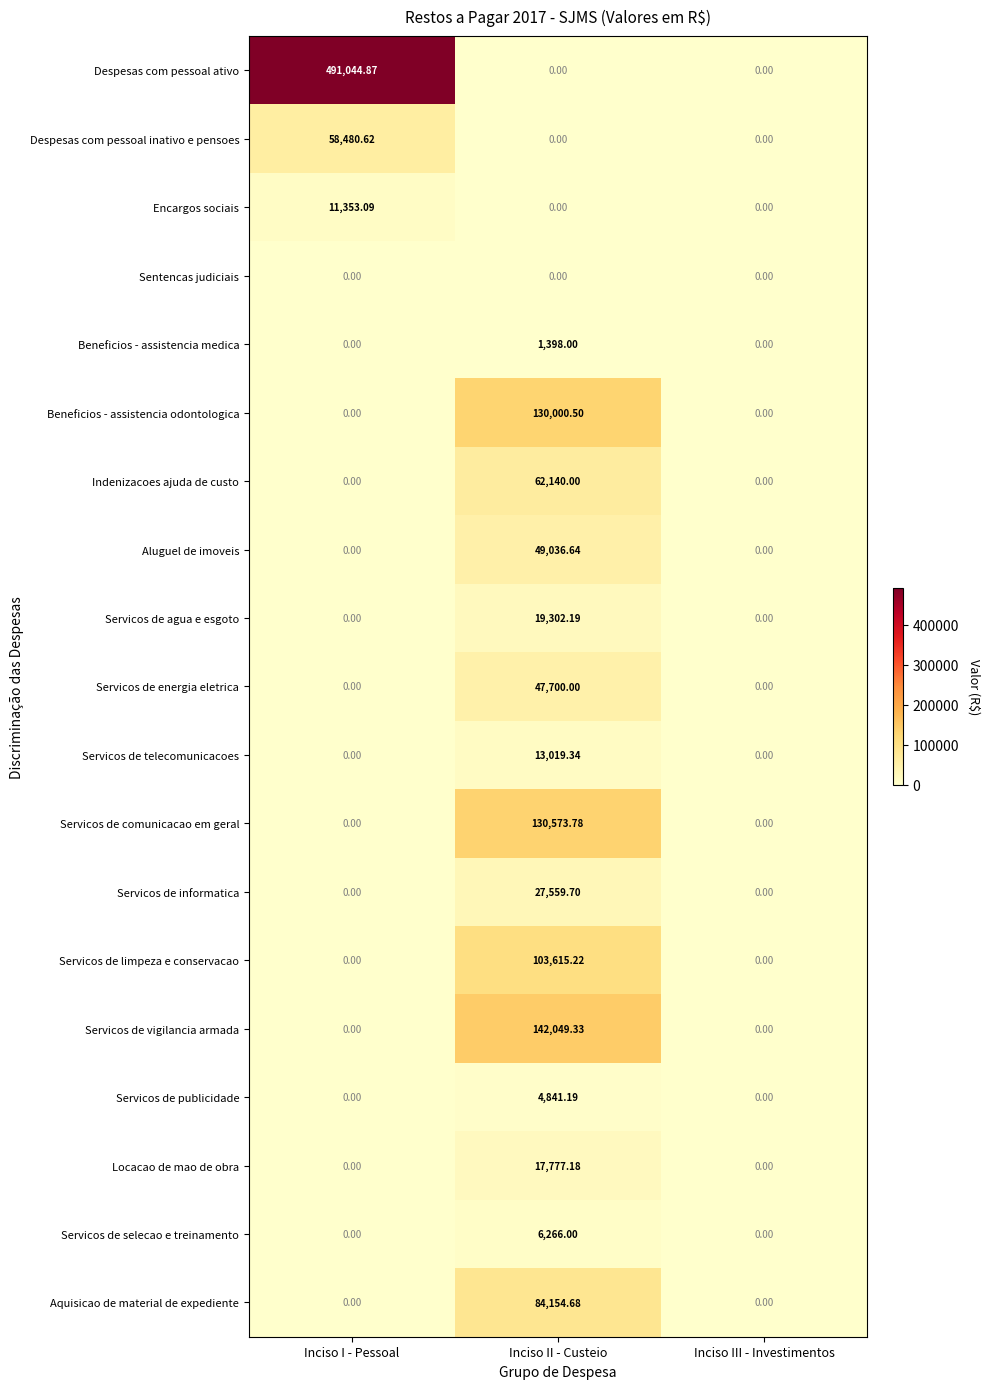

At which category is the sum across all series the highest?

Inciso II - Custeio